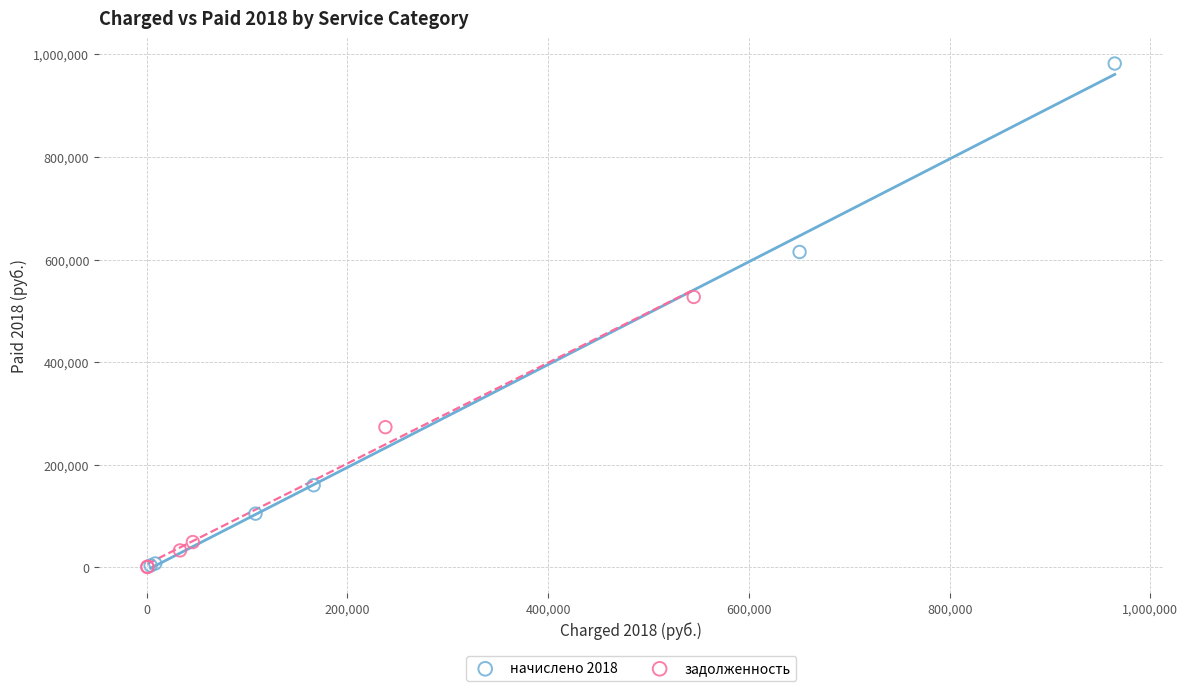

Which series reaches the maximum Y coordinate?

начислено 2018